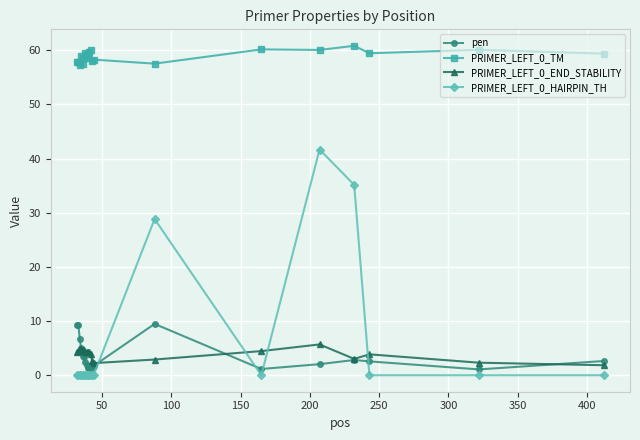

Count the number of data series in this chart.

4